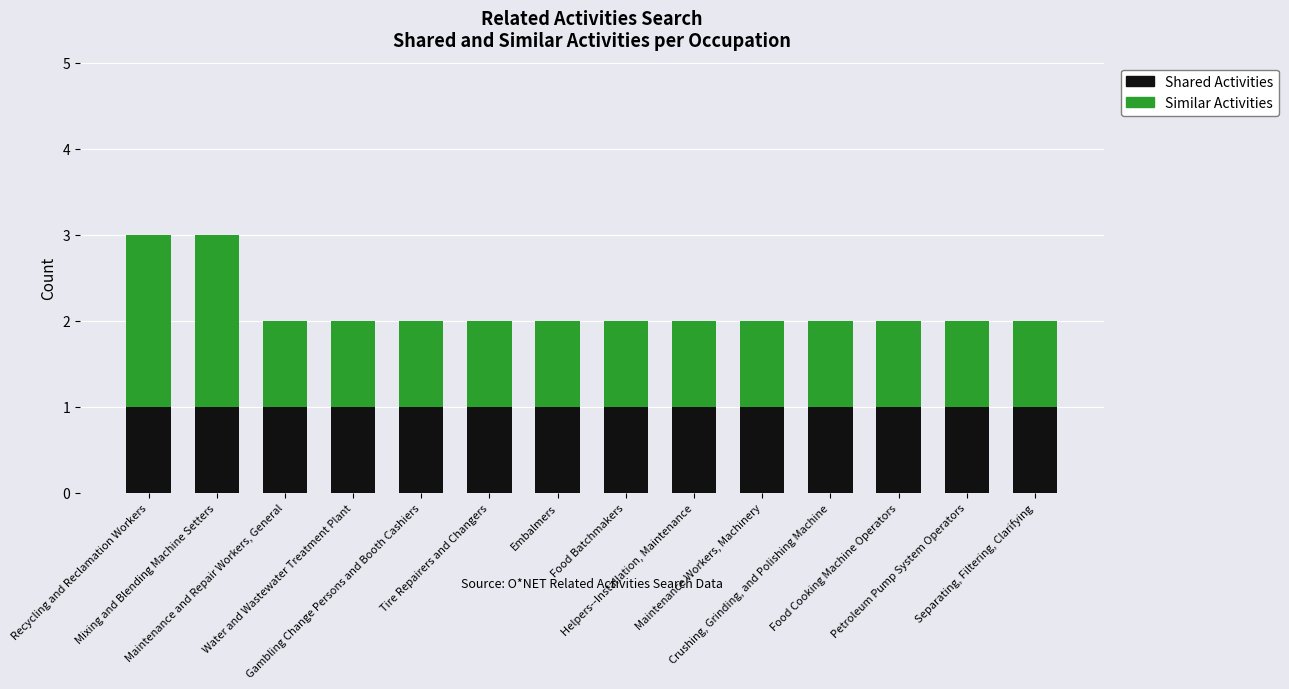

What is the sum of all Shared Activities values?

14